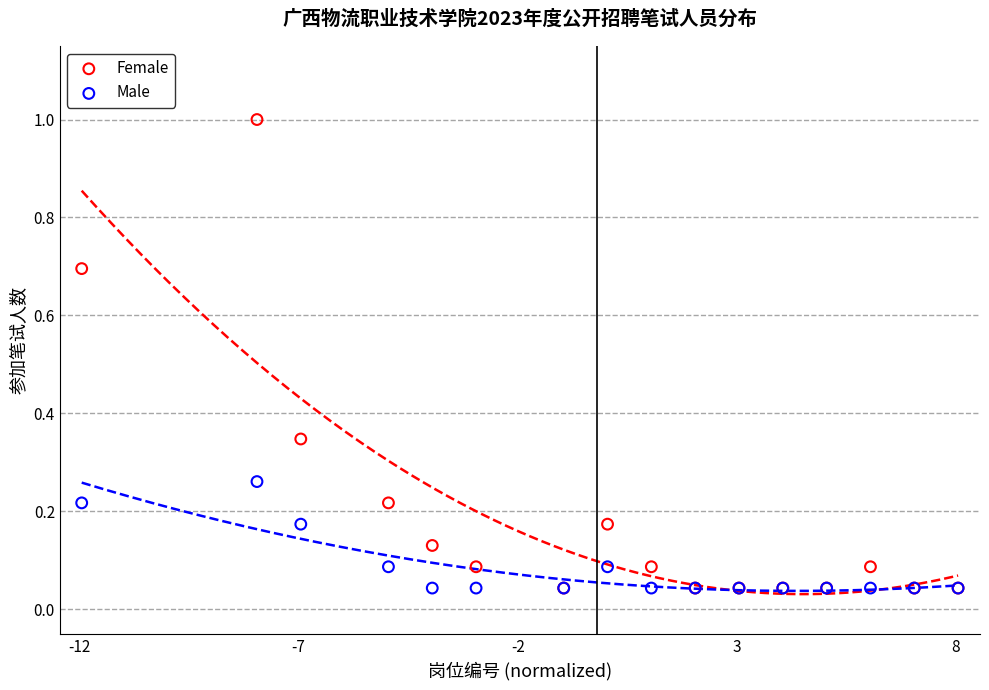

Which series reaches the maximum Y coordinate?

Female